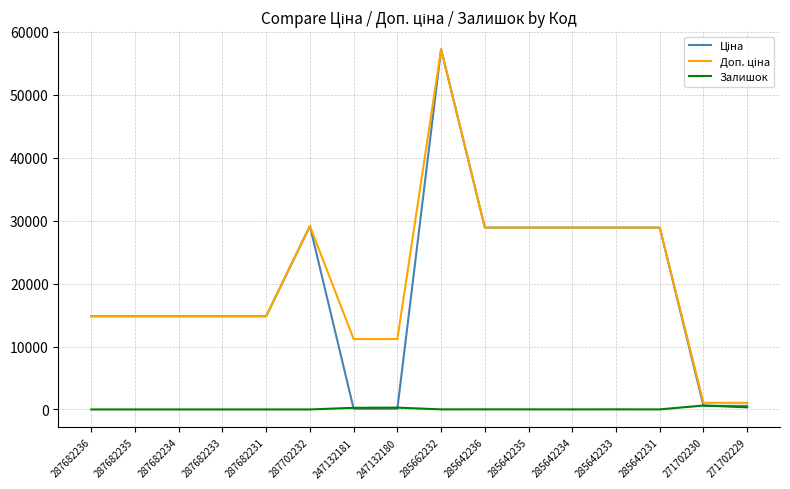

What is the maximum value shown in the chart?

57258.0